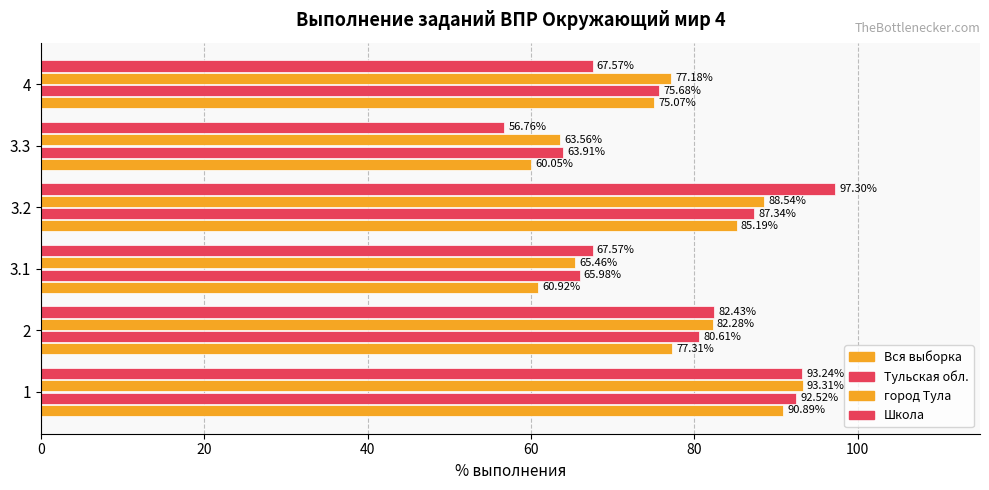

Count the number of categories in the chart.

6